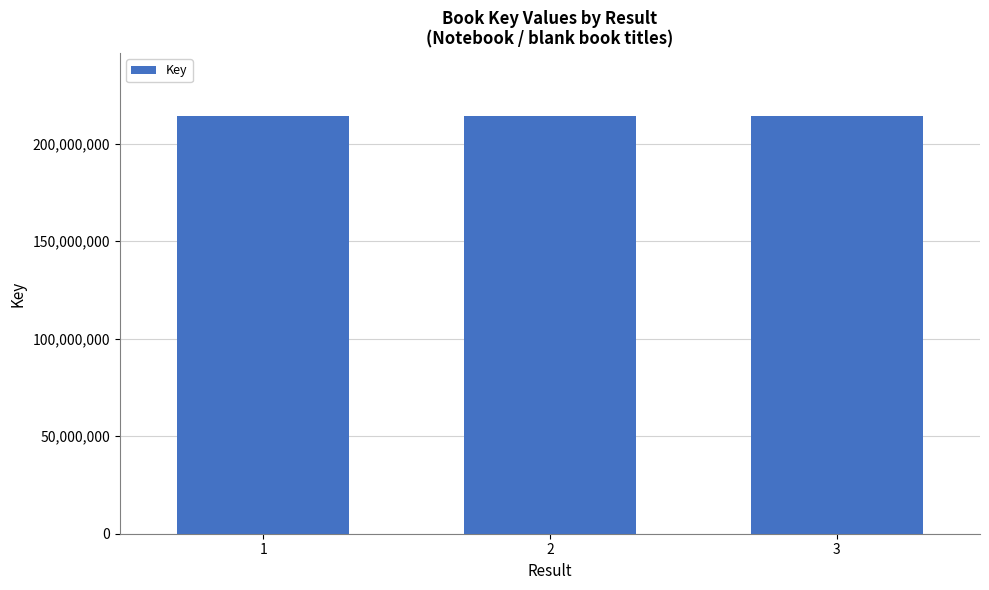

What is the ratio of the value at 2 to the value at 1?

1.0